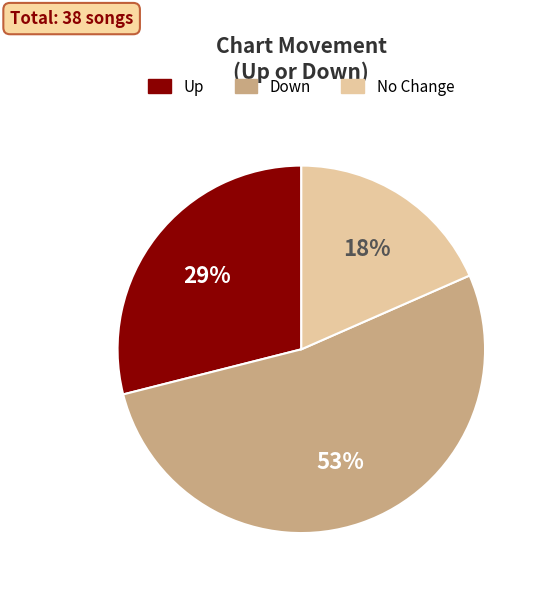

Does any single category account for the majority?

Yes